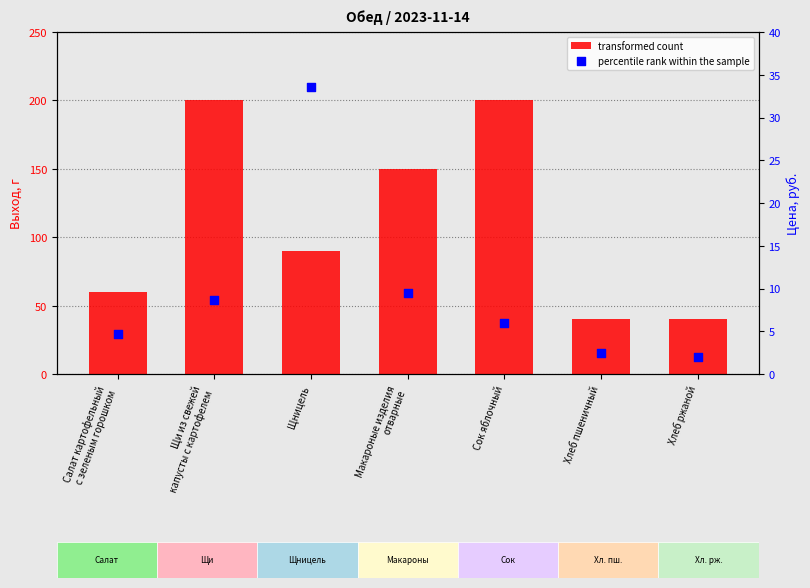

Which series reaches the maximum Y coordinate?

transformed count